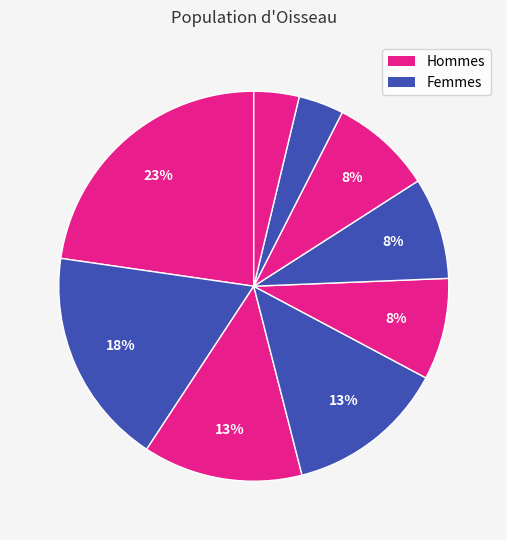

How many slices are in this pie chart?

9